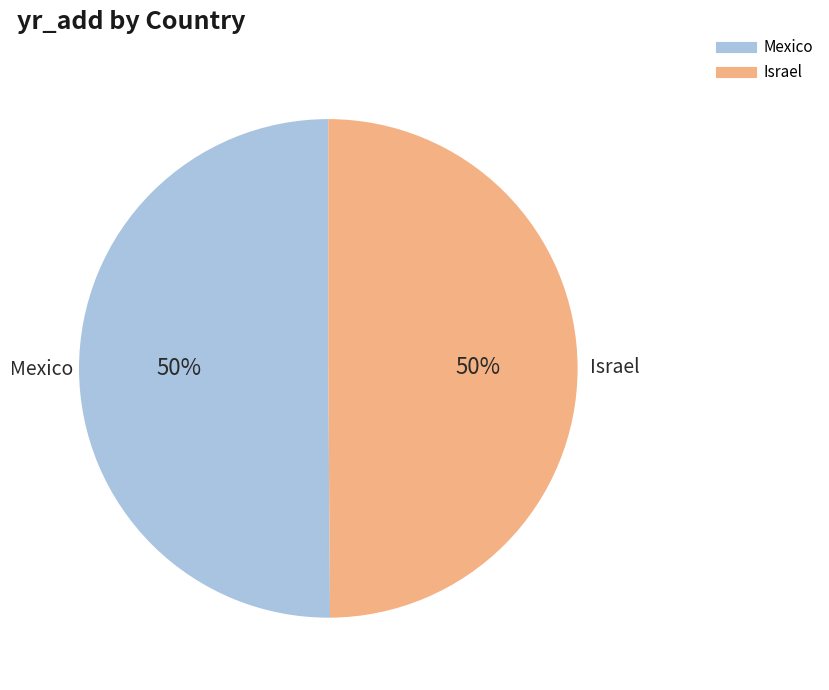

What percentage is the Mexico slice, to the nearest percent?

50%